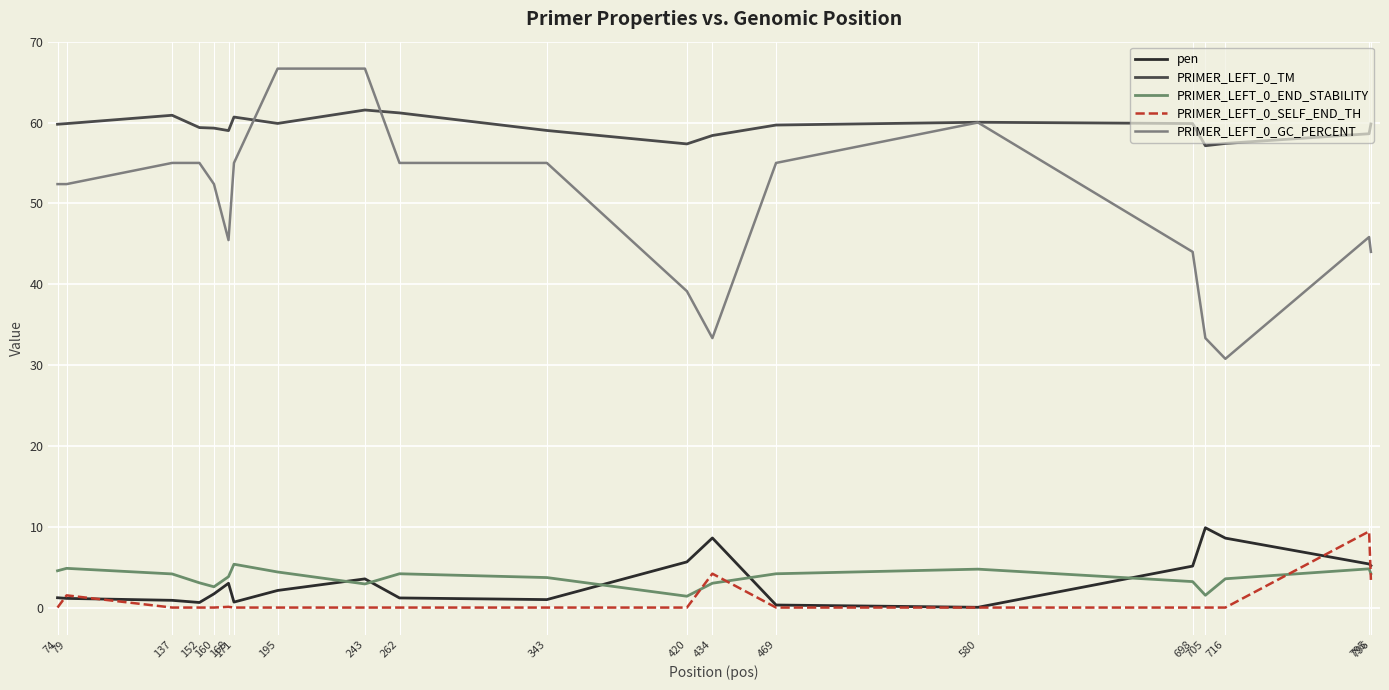

At which label does PRIMER_LEFT_0_GC_PERCENT first exceed 52?

74